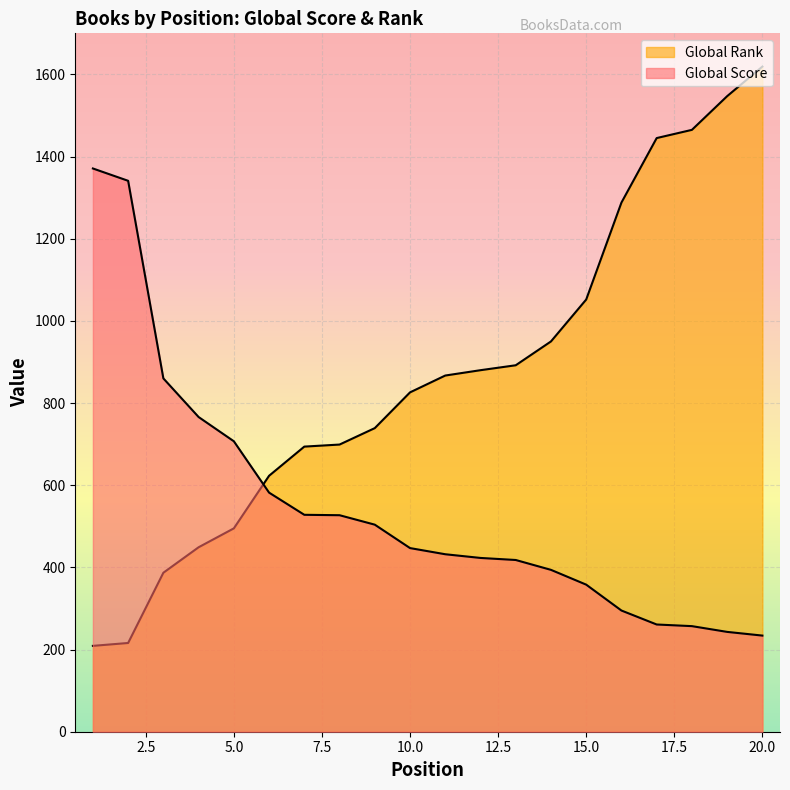

What is the sum of the Global Rank values at 8 and 19?

2246